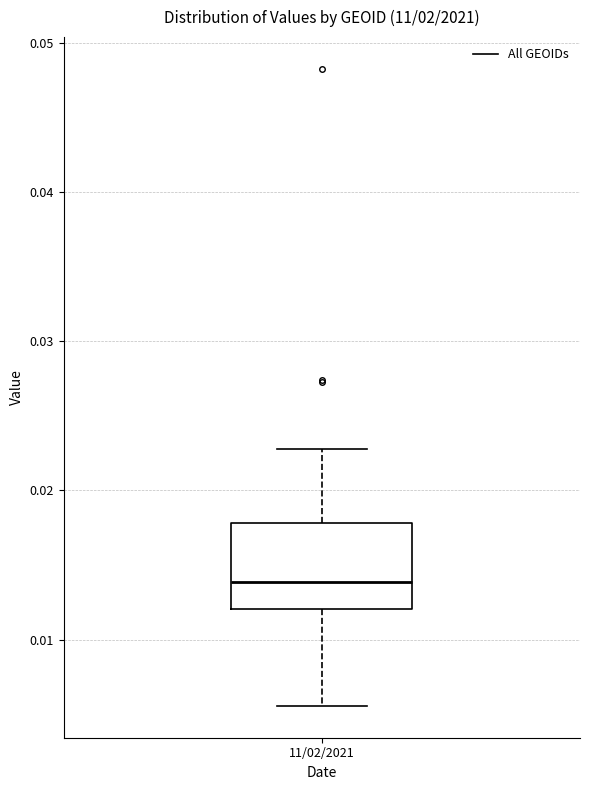

Read this box plot against the y-axis: the position of the median line, the range covered by the box, and the ends of both whiskers. The values are not printed on the chart, so give them approximately, as read against the axis.

median 0.014, box 0.012 to 0.018, whiskers 0.006 to 0.023